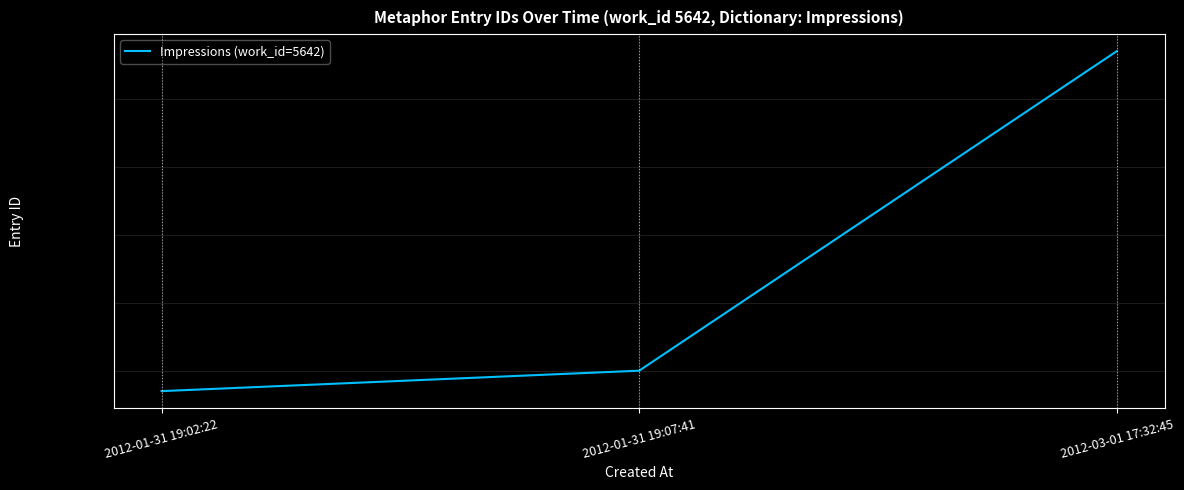

List the labels in order of value, smallest first.

2012-01-31 19:02:22, 2012-01-31 19:07:41, 2012-03-01 17:32:45